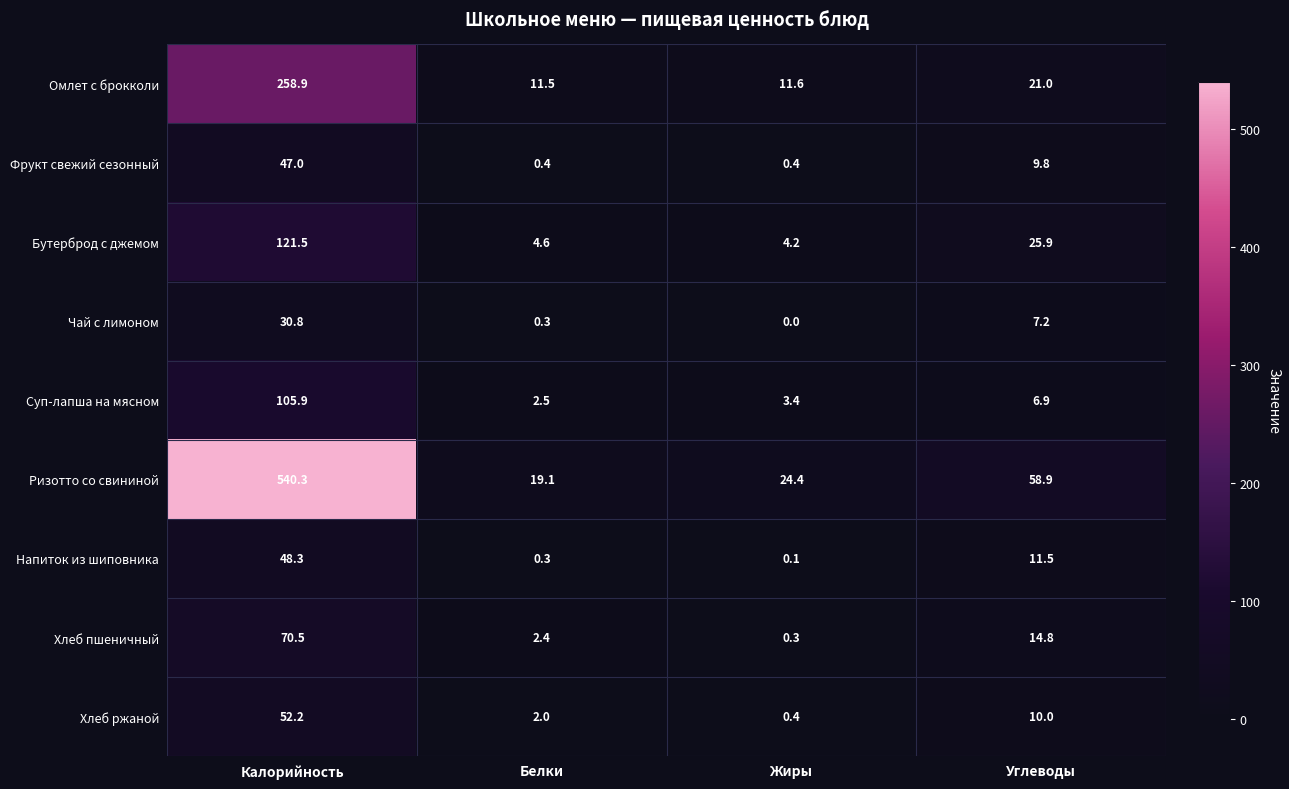

Which series has the widest spread of values?

Ризотто со свининой